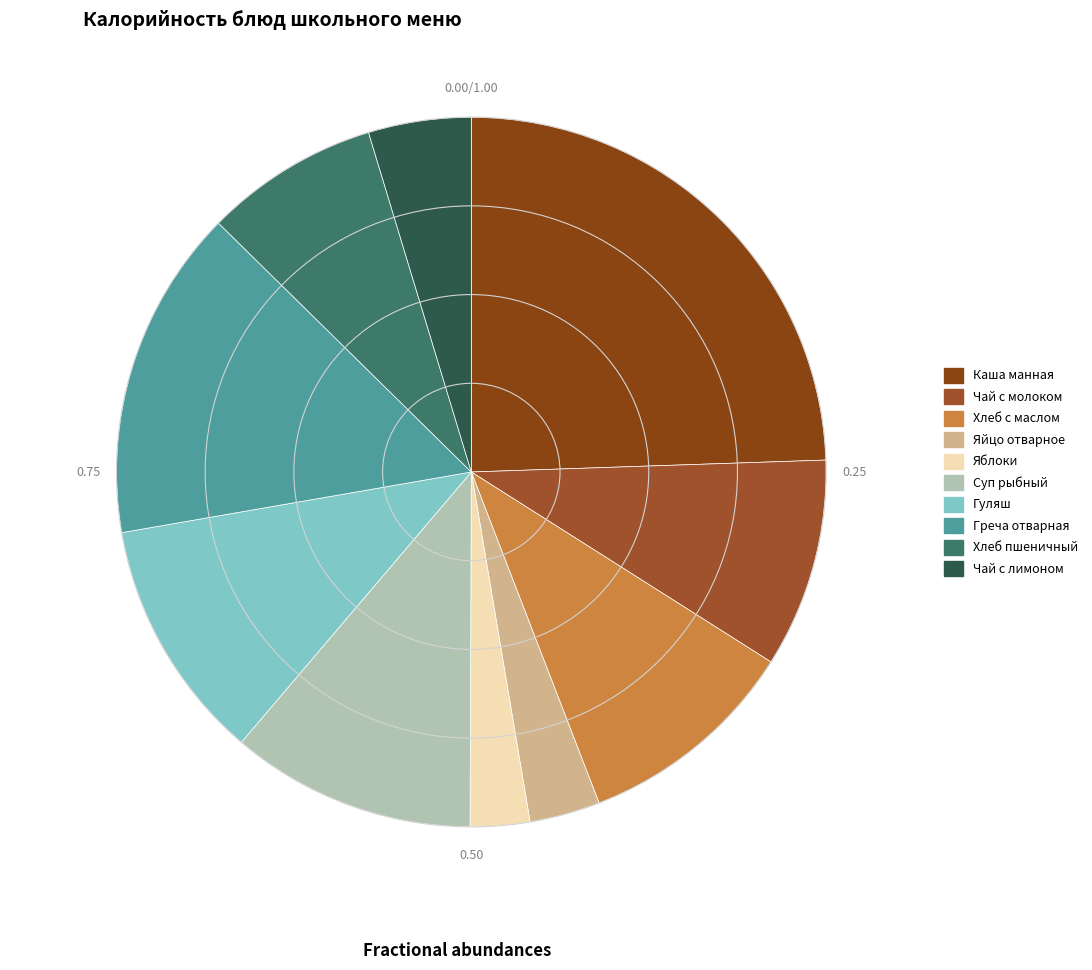

How many segments does this pie chart have?

10